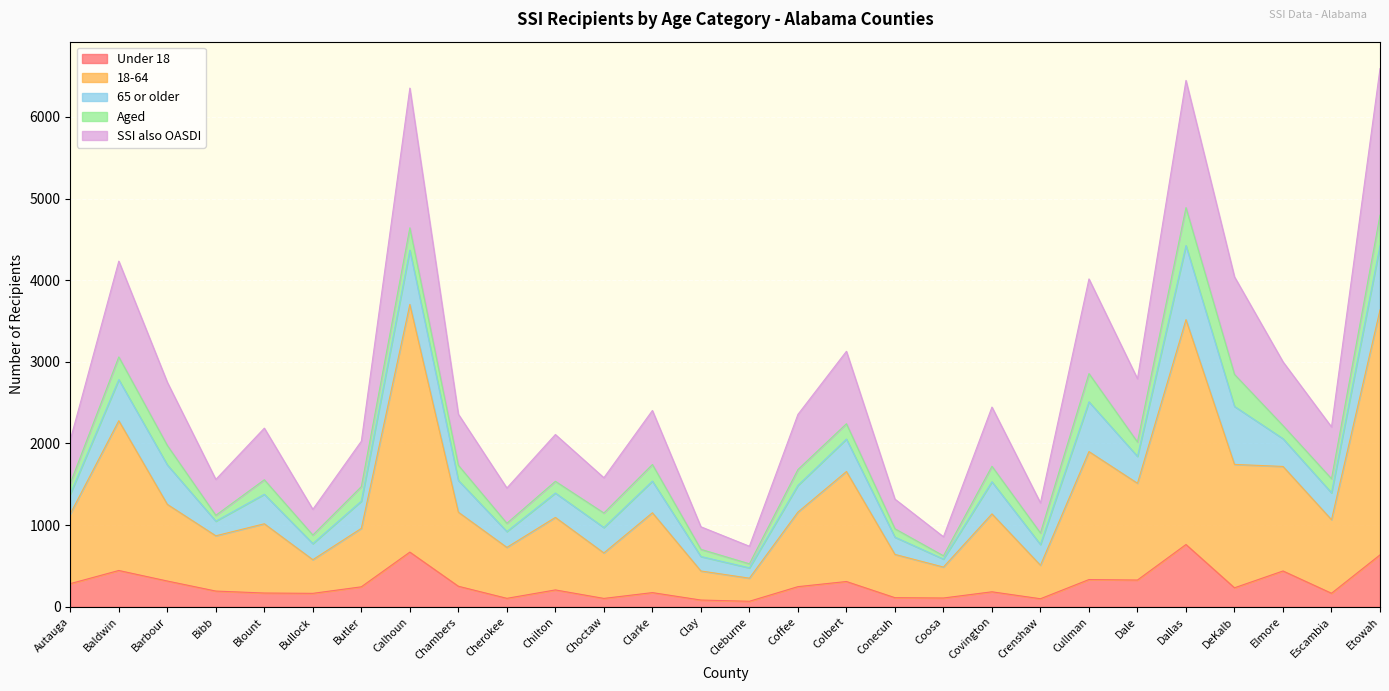

What is the value of the Under 18 point at the 2nd from the left?

445